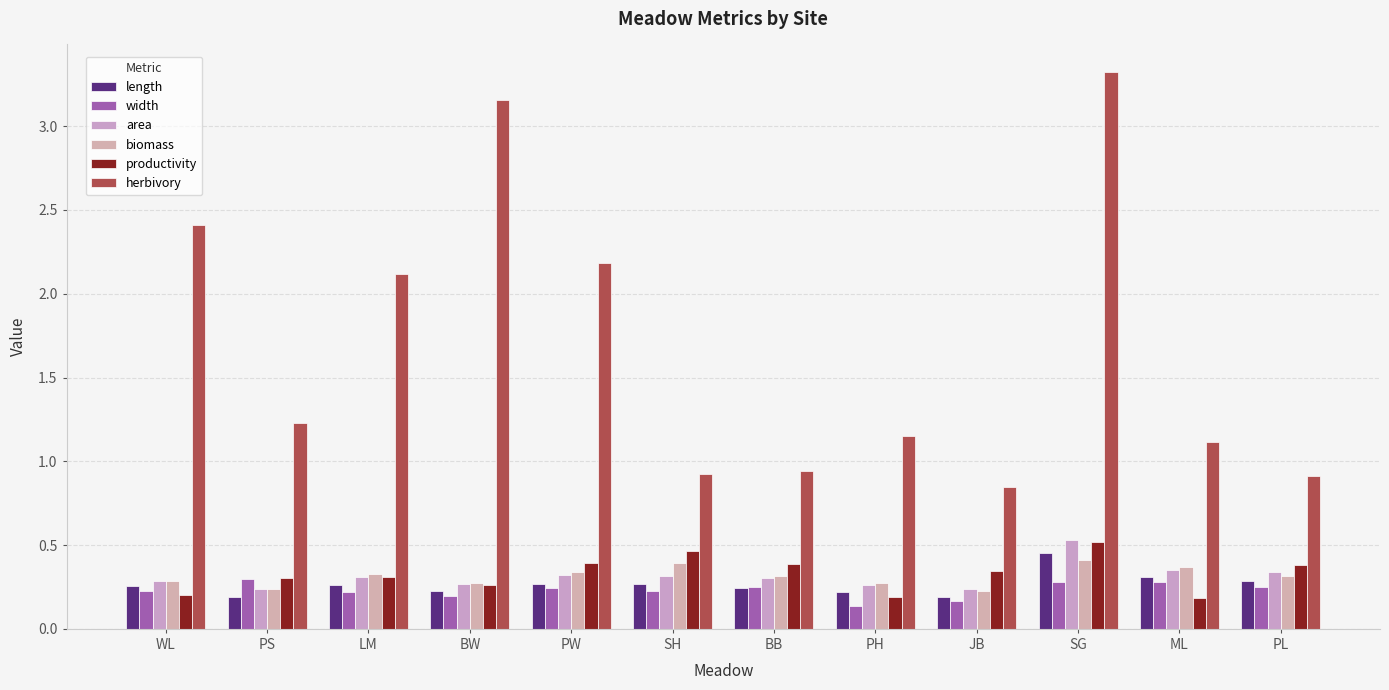

Does the chart contain any negative values?

No